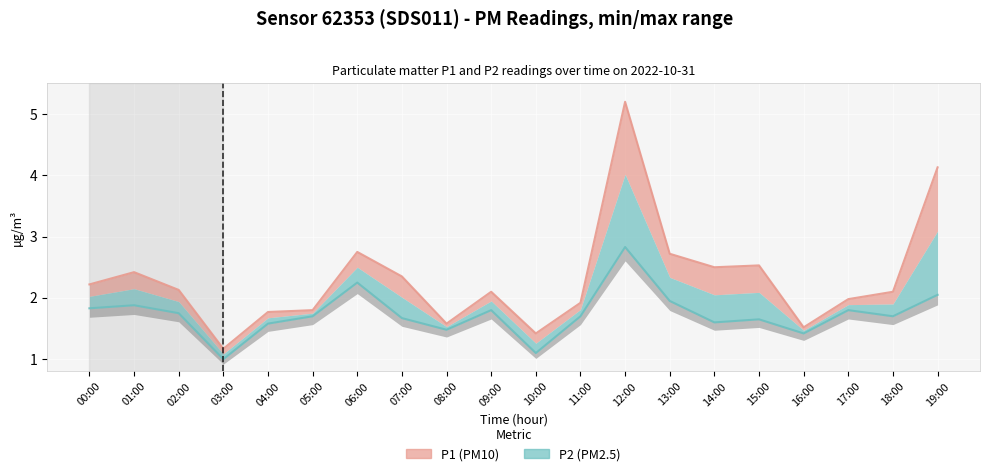

Between 06:00 and 15:00, which is larger?

06:00